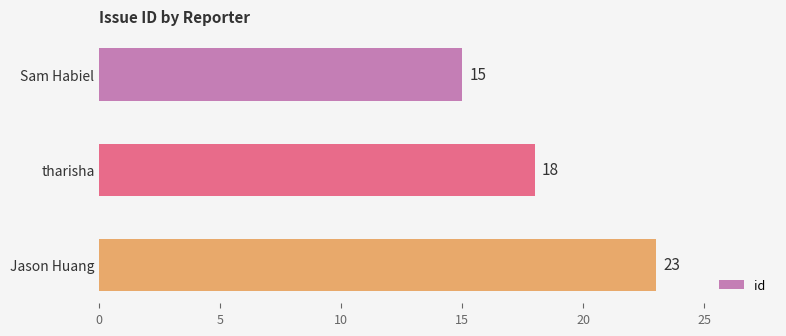

At which category does the chart reach its peak across all series?

Jason Huang